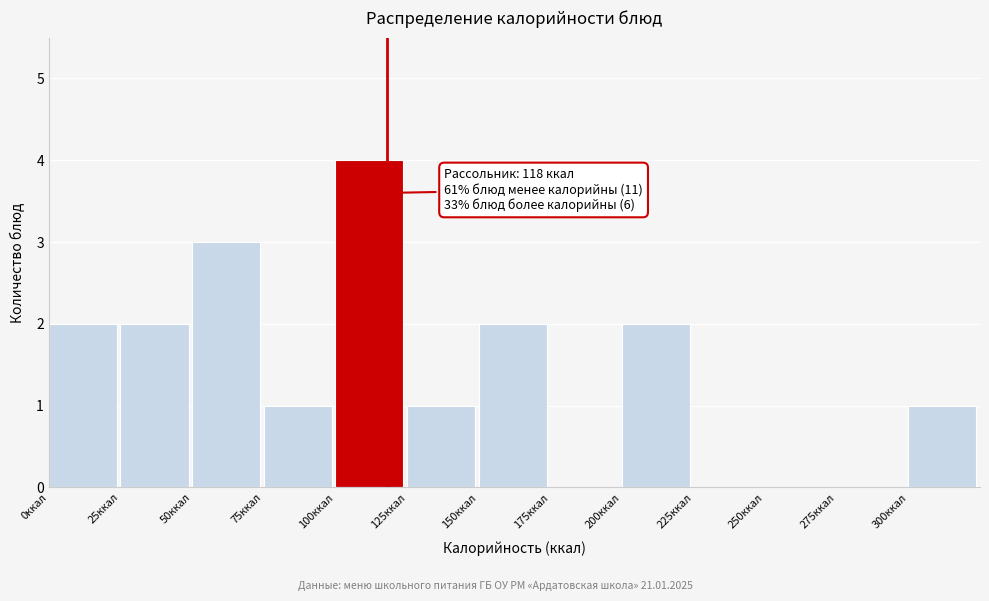

Which range on the x-axis has the tallest bar?

100 to 125